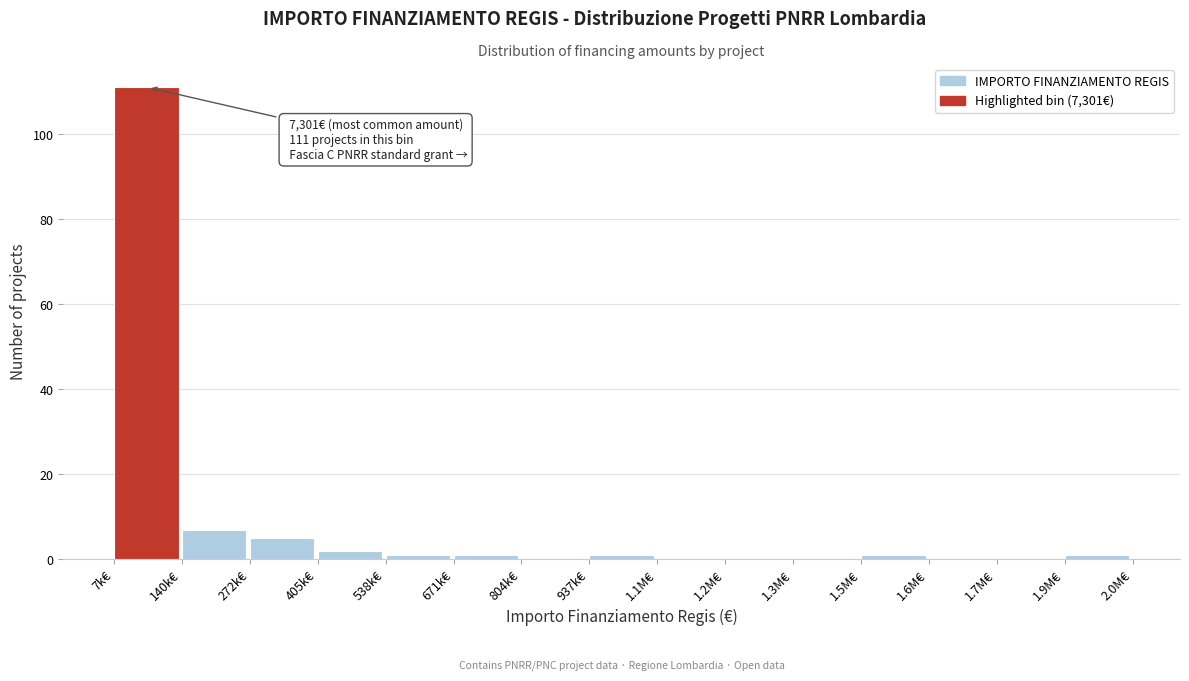

Reading left to right, extract all data points from this chart.

7k€=111	140k€=7	272k€=5	405k€=2	538k€=1	671k€=1	804k€=0	937k€=1	1.1M€=0	1.2M€=0	1.3M€=0	1.5M€=1	1.6M€=0	1.7M€=0	1.9M€=1